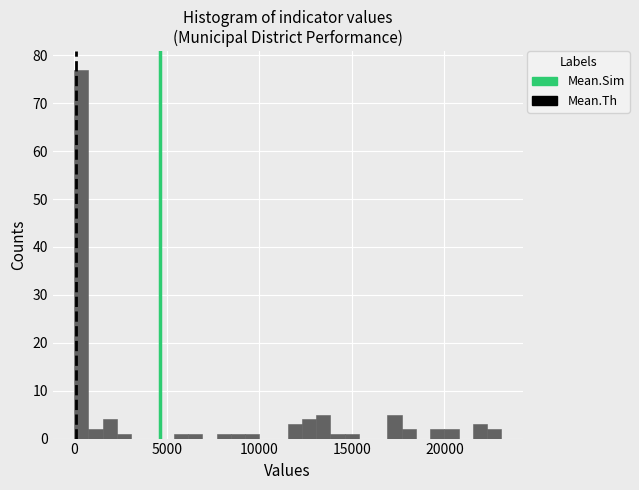

Around what value on the x-axis is the tallest bar? Give the approximate position of its centre, as read against the axis.

500